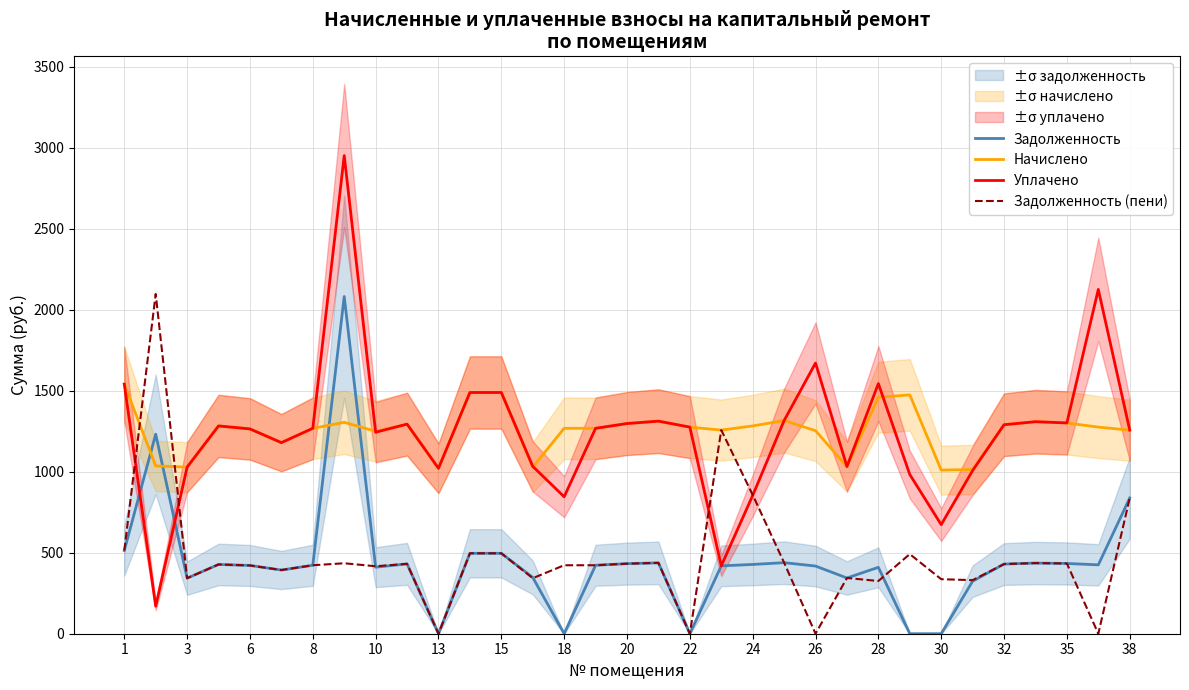

The value of Задолженность (пени) at 13 is 0.0. True or false?

True